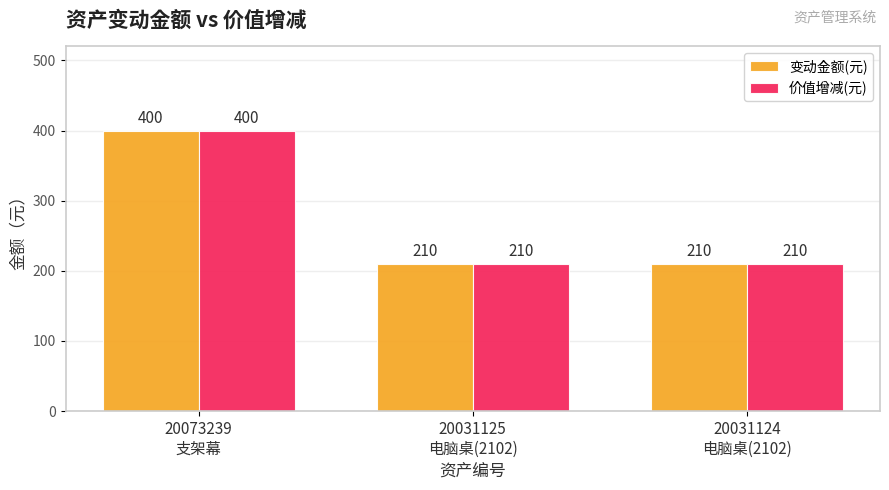

How many data points in 变动金额(元) are above 210?

1